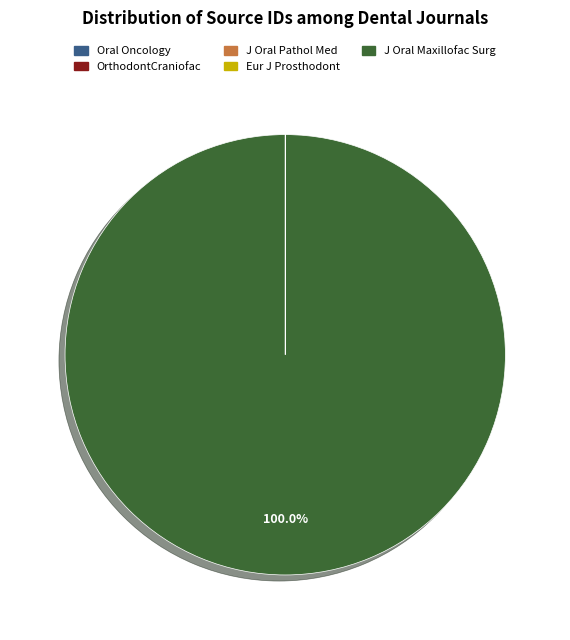

Count the number of slices in the pie.

5